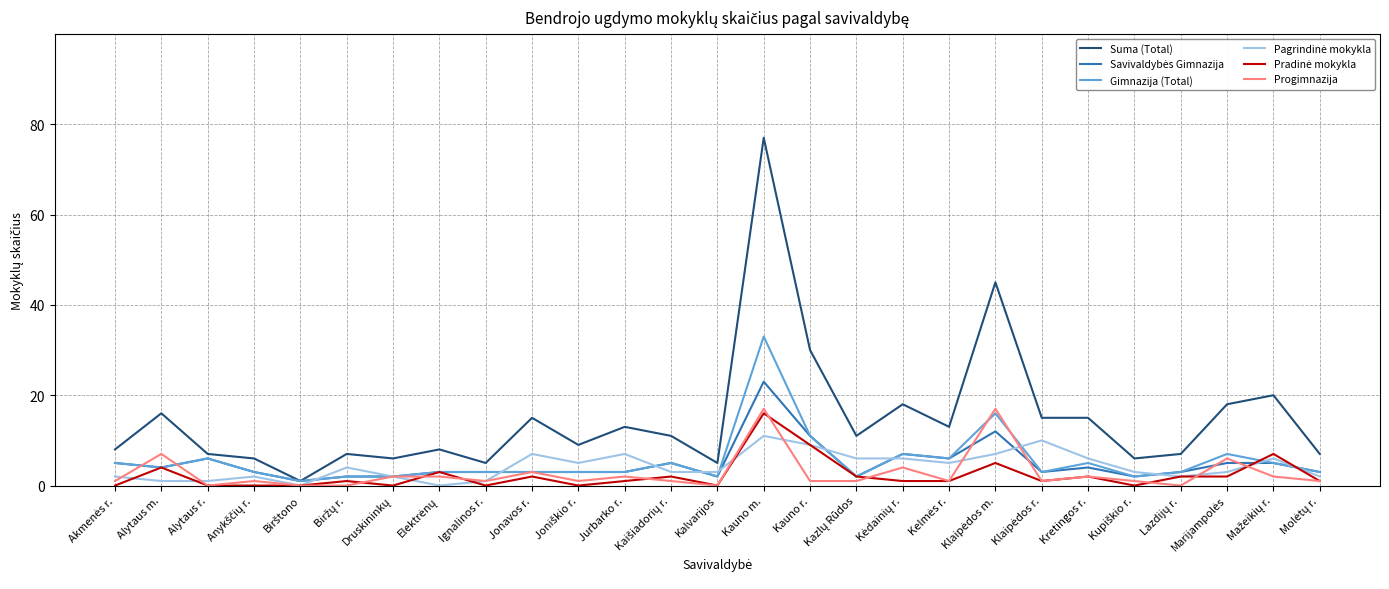

True or false: Progimnazija has more than 2 interior local peaks.

True